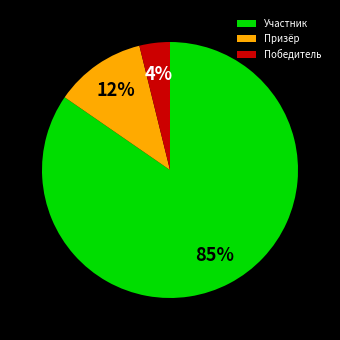

What percentage is the Победитель slice, to the nearest percent?

4%